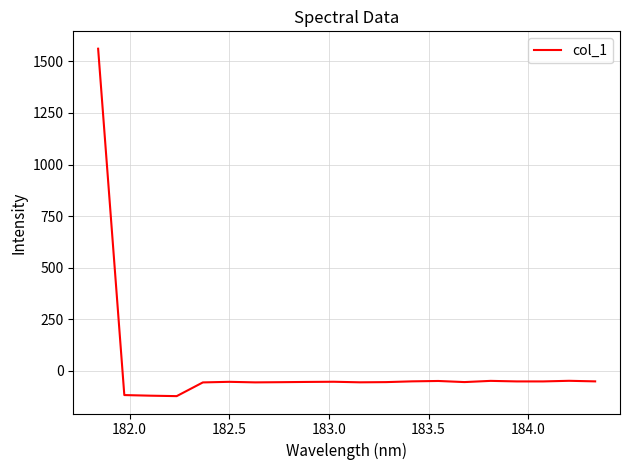

What is the smallest value displayed?

-122.4